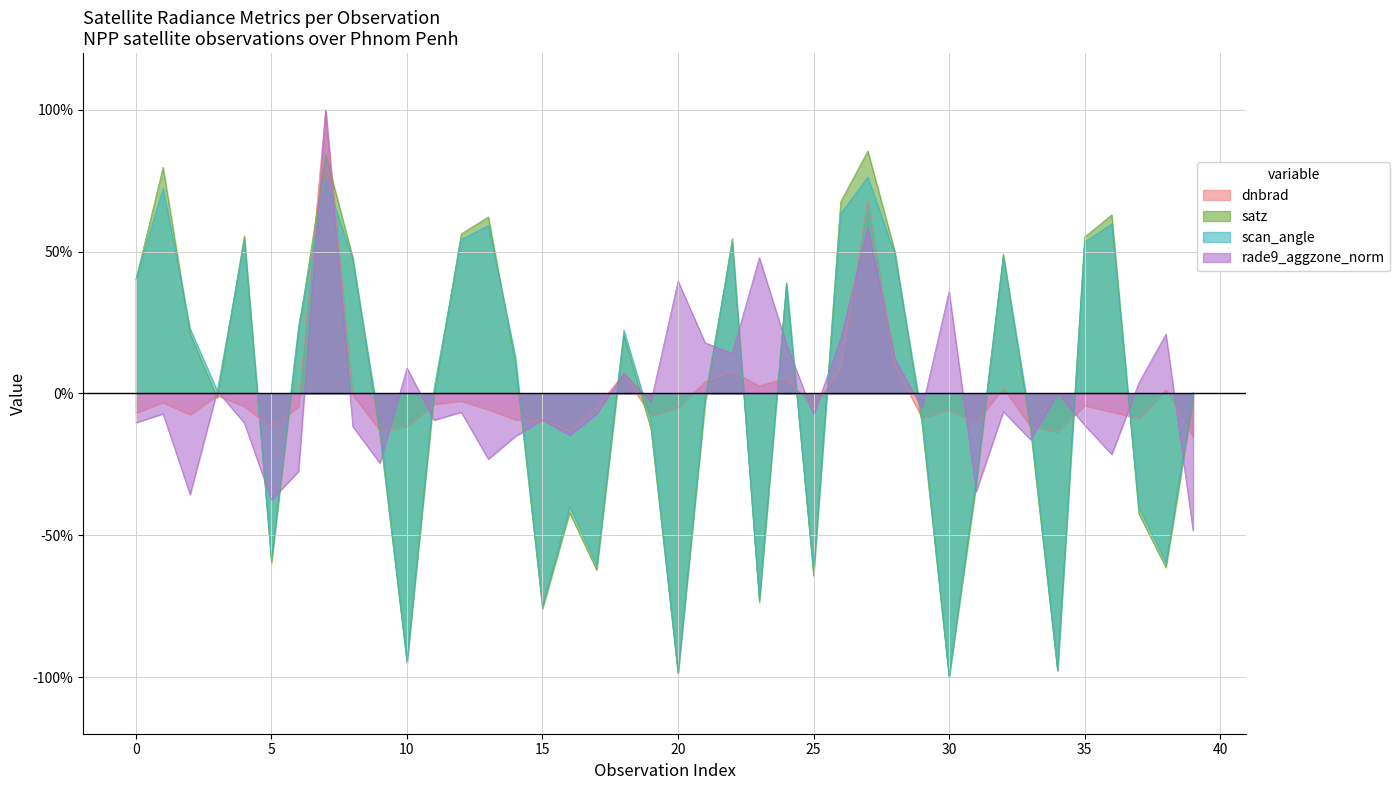

What is the maximum value for dnbrad?

1.0